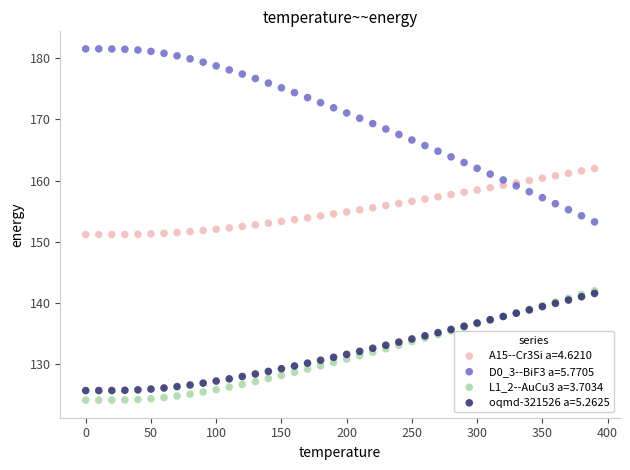

What are all the series names shown in the legend?

A15--Cr3Si a=4.6210, D0_3--BiF3 a=5.7705, L1_2--AuCu3 a=3.7034, oqmd-321526 a=5.2625